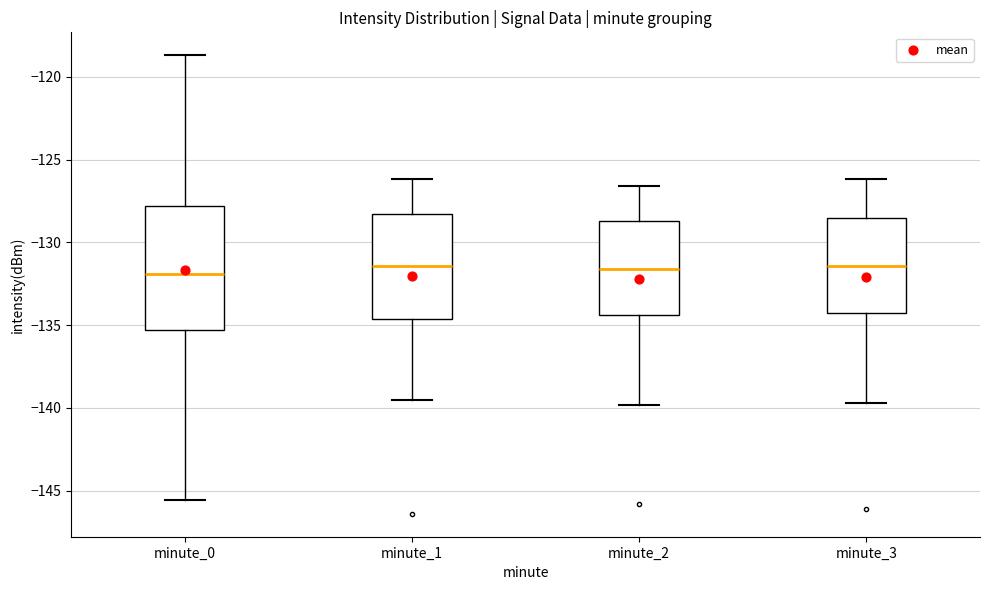

Reading left to right, transcribe this box plot: for each box, give where its median line is, the range the box spans, and where its two whiskers end, as read against the y-axis. The values are not printed on the chart, so give them approximately, as read against the axis.

minute_0: median -132.0, box -135.5 to -128.0, whiskers -145.5 to -118.5
minute_1: median -131.5, box -134.5 to -128.5, whiskers -139.5 to -126.0
minute_2: median -131.5, box -134.5 to -128.5, whiskers -140.0 to -126.5
minute_3: median -131.5, box -134.0 to -128.5, whiskers -139.5 to -126.0